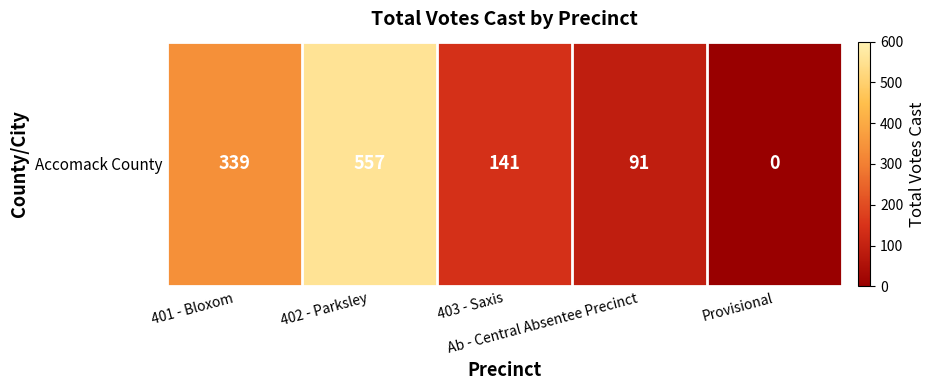

List the labels in order of value, smallest first.

Provisional, Ab - Central Absentee Precinct, 403 - Saxis, 401 - Bloxom, 402 - Parksley